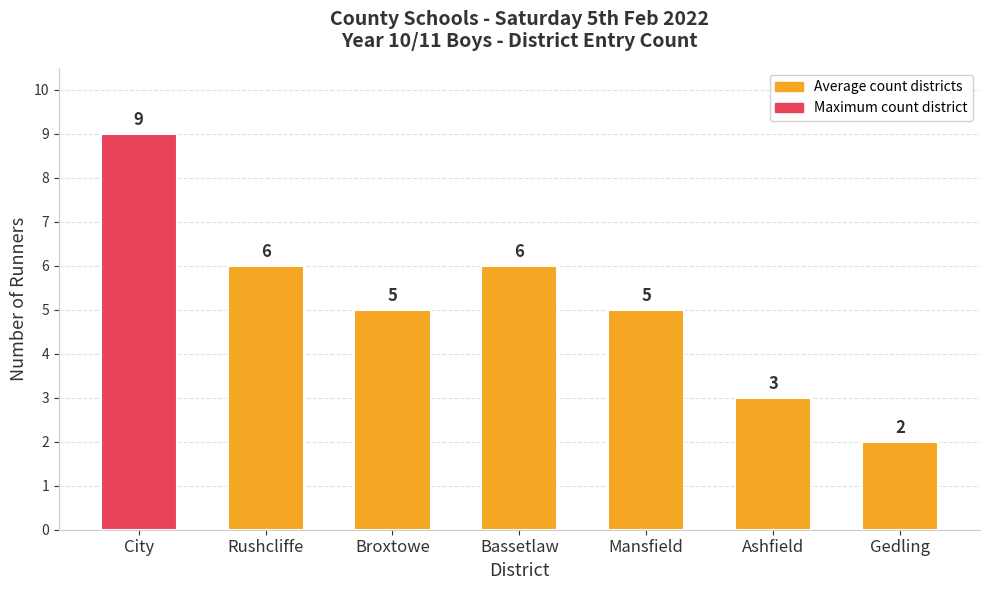

Which category has the lowest value across all series?

Gedling